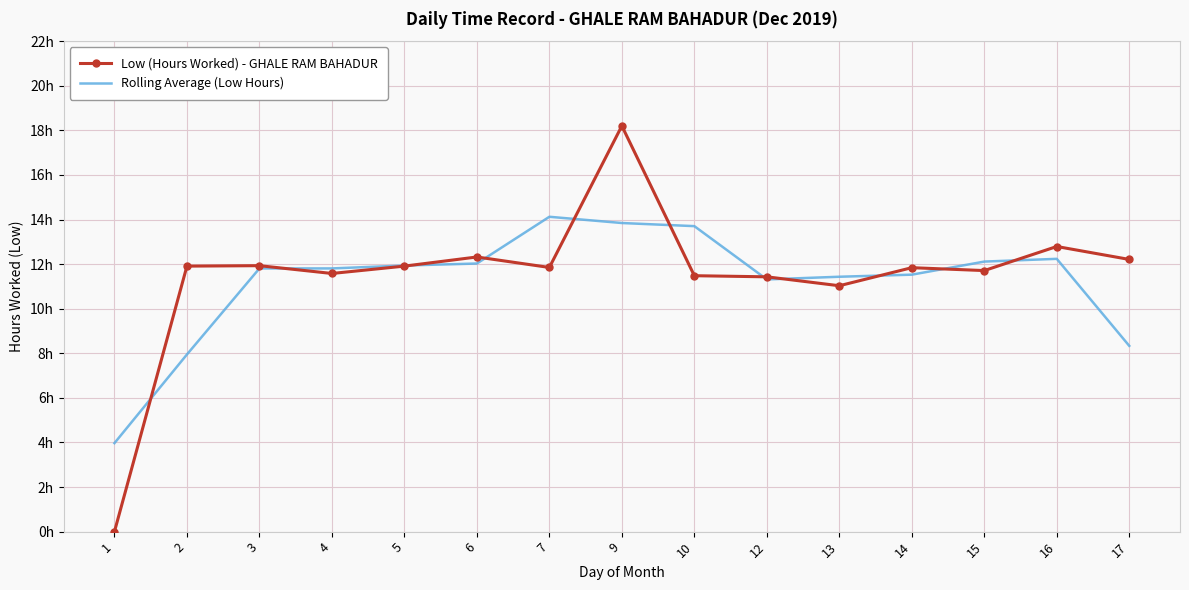

Which category has the highest value in the Low (Hours Worked) - GHALE RAM BAHADUR series?

9